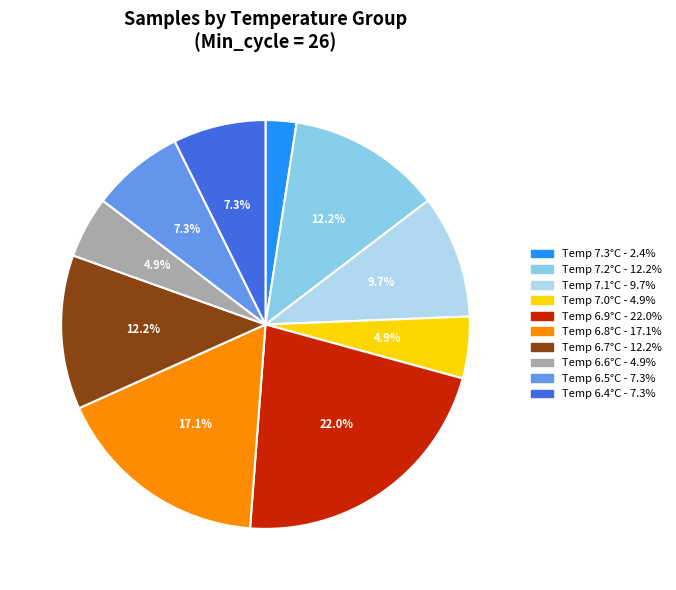

Is there any slice that represents more than half of the pie?

No